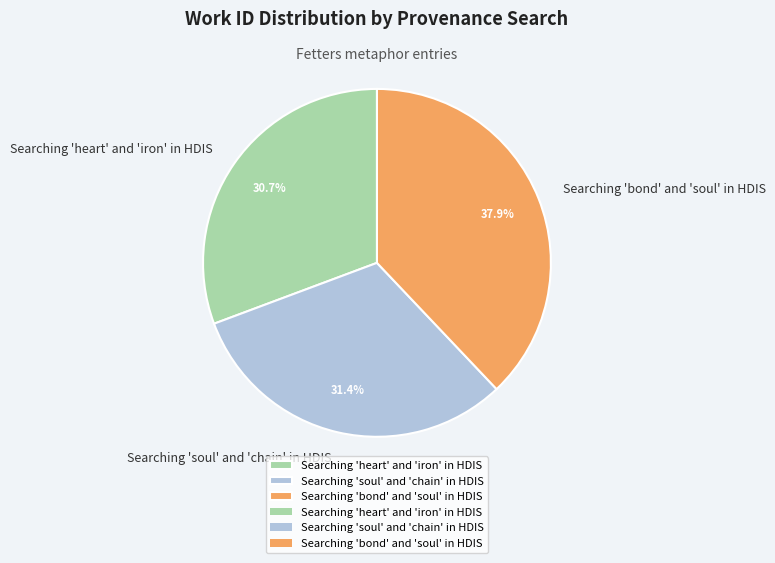

Rank the categories by value from lowest to highest.

Searching 'heart' and 'iron' in HDIS, Searching 'soul' and 'chain' in HDIS, Searching 'bond' and 'soul' in HDIS